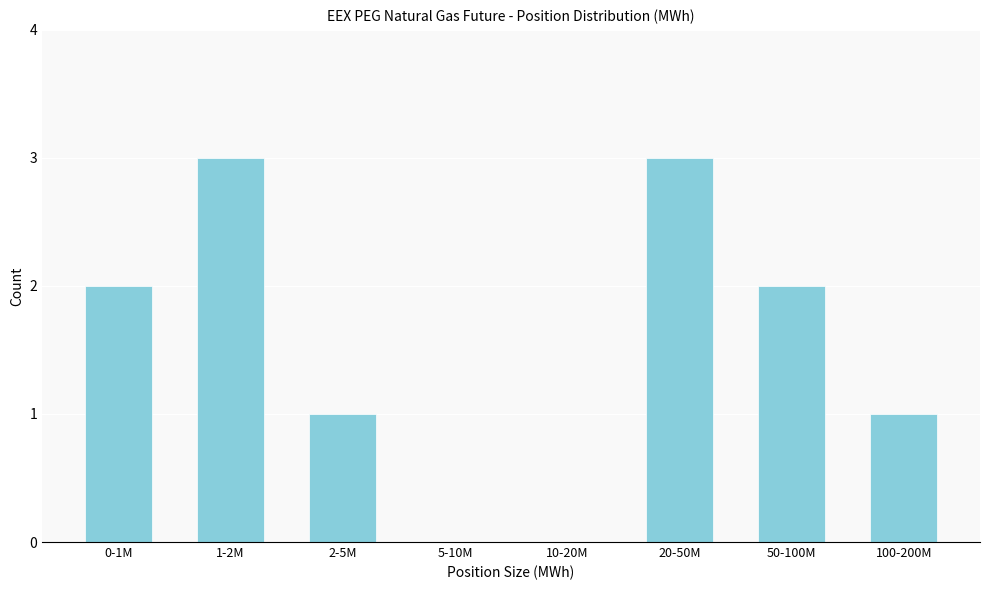

Reading left to right, transcribe all the data shown in this chart.

0-1M=2	1-2M=3	2-5M=1	5-10M=0	10-20M=0	20-50M=3	50-100M=2	100-200M=1